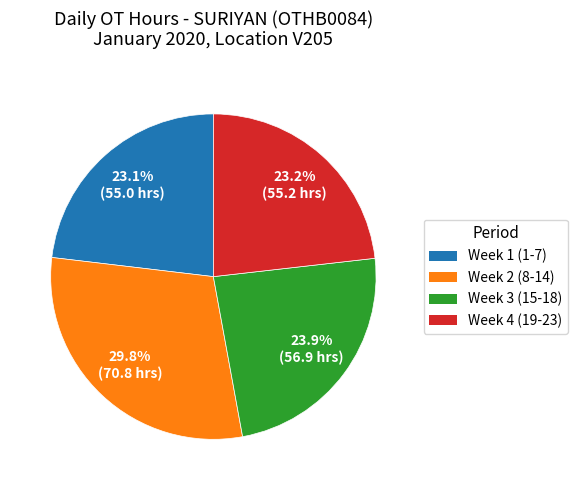

What is the ratio of the value at Week 2 (8-14) to the value at Week 1 (1-7)?

1.3